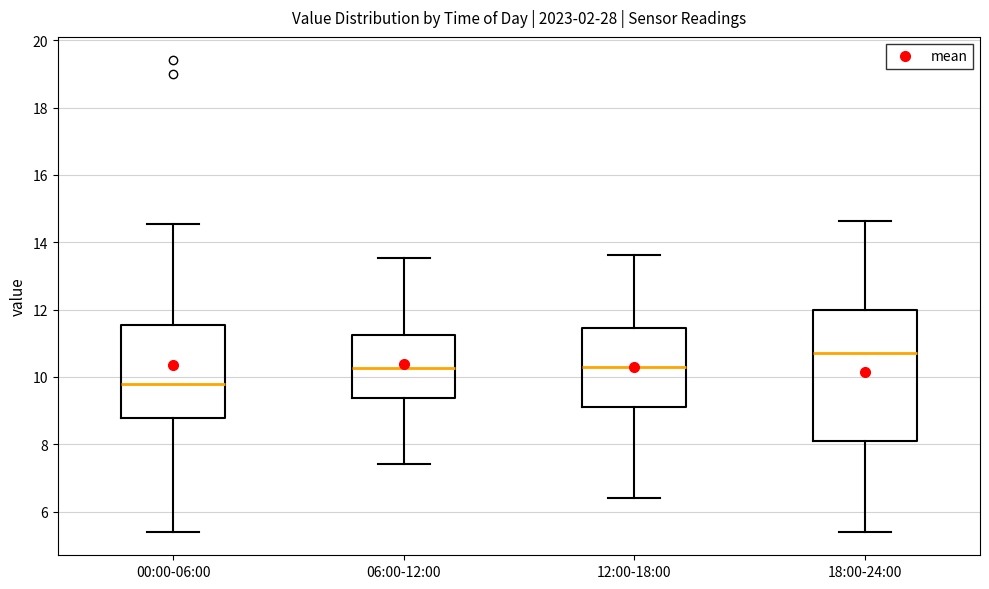

Reading left to right, transcribe this box plot: for each box, give where its median line is, the range the box spans, and where its two whiskers end, as read against the y-axis. The values are not printed on the chart, so give them approximately, as read against the axis.

00:00-06:00: median 9.8, box 8.8 to 11.6, whiskers 5.4 to 14.6
06:00-12:00: median 10.2, box 9.4 to 11.2, whiskers 7.4 to 13.6
12:00-18:00: median 10.2, box 9.0 to 11.4, whiskers 6.4 to 13.6
18:00-24:00: median 10.8, box 8.0 to 12.0, whiskers 5.4 to 14.6